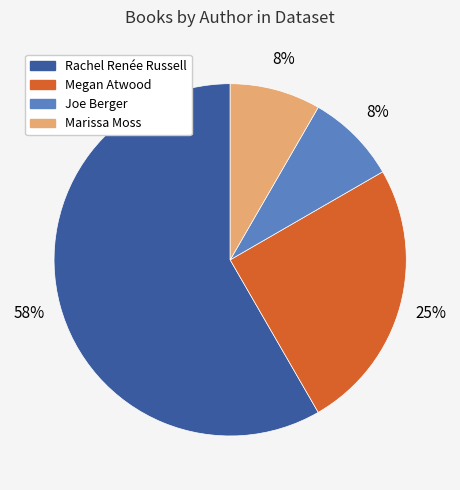

To the nearest percent, what is the average slice percentage?

25%